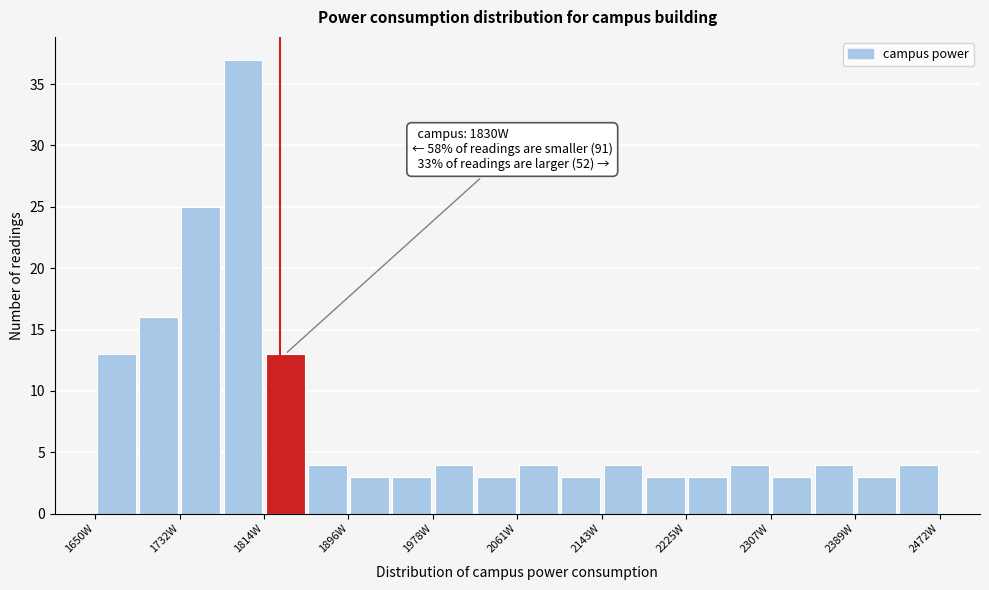

Which range on the x-axis has the tallest bar?

1770 to 1810